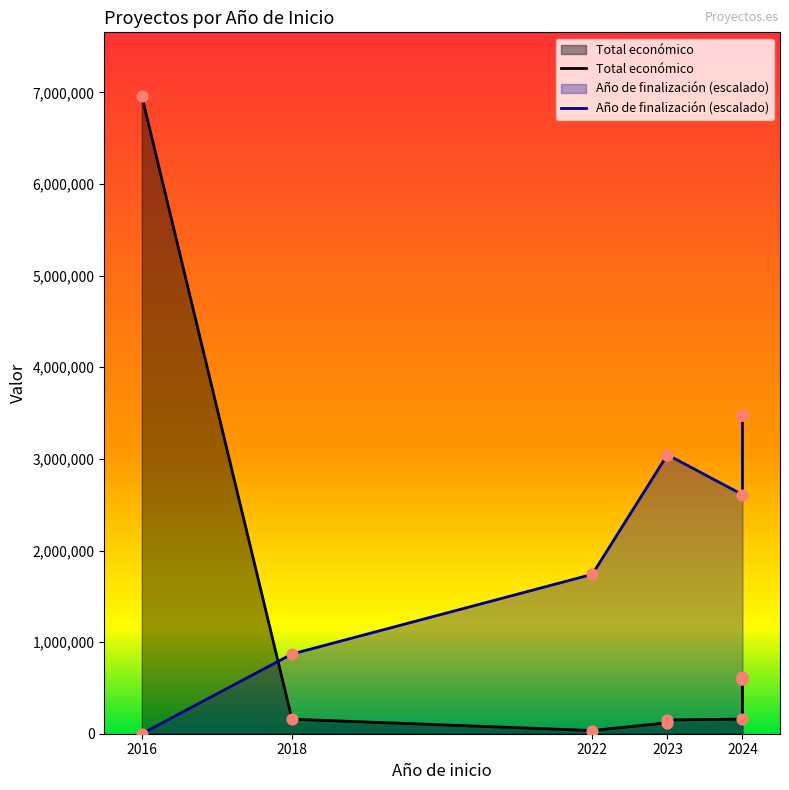

What is the total value across all series at 2018?

1028856.6